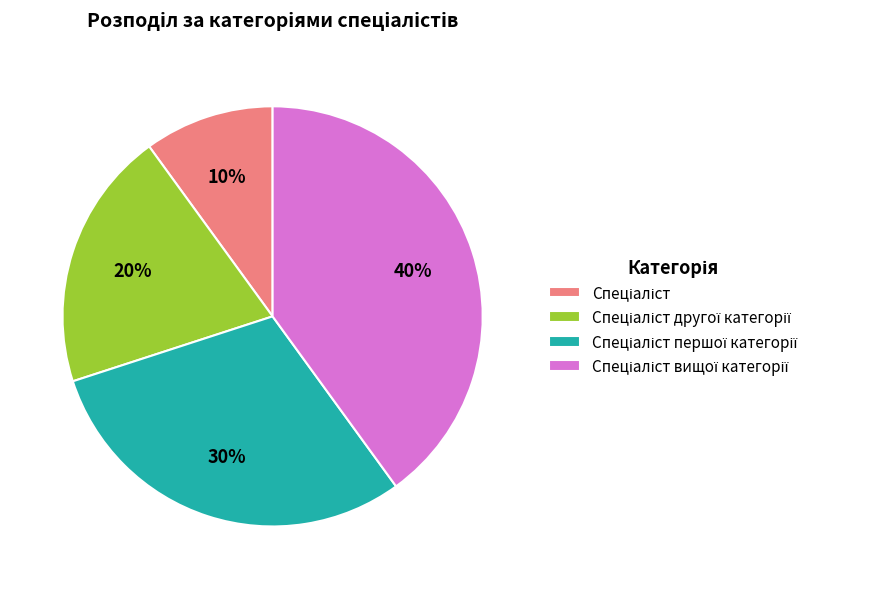

To the nearest percent, what is the difference between the largest and smallest slice percentages?

30%